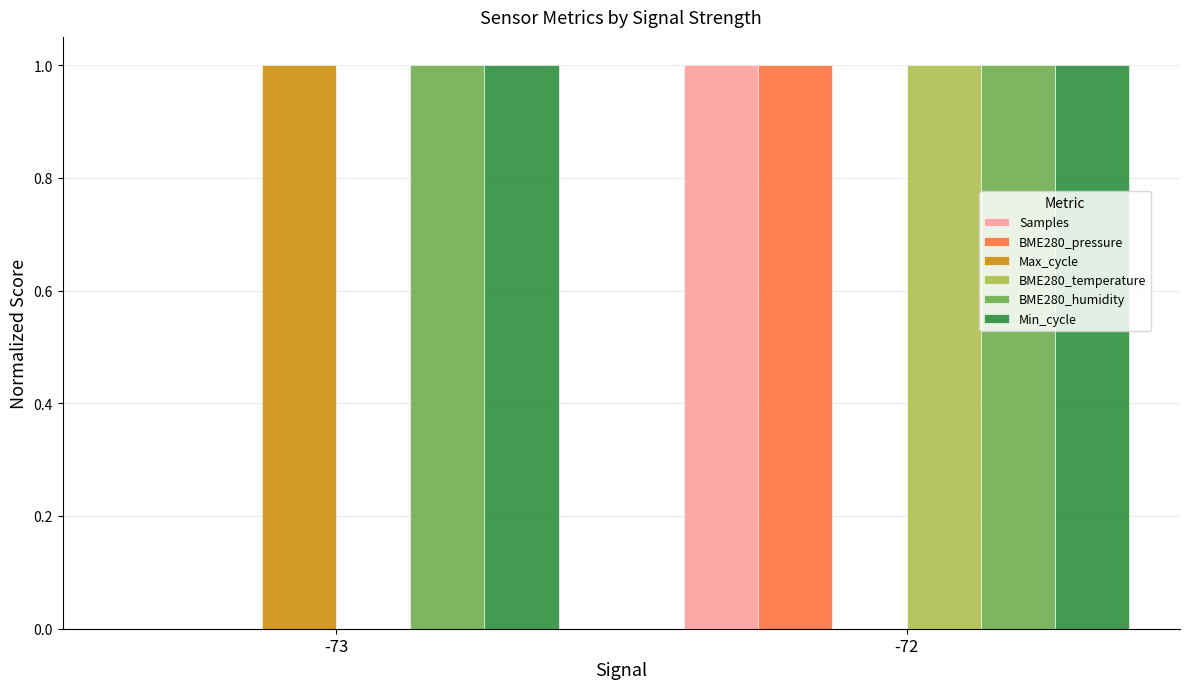

What is the maximum value for BME280_humidity?

1